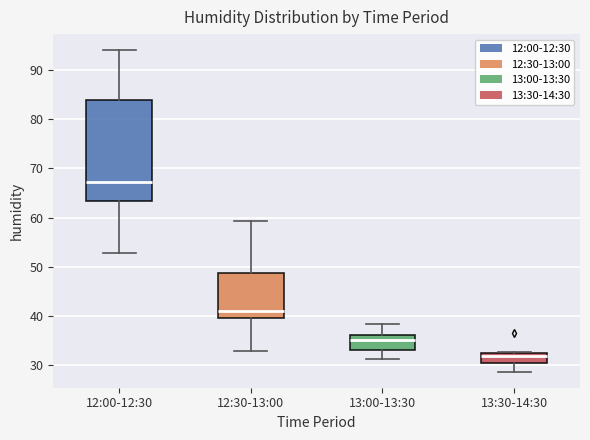

Reading left to right, read every box against the y-axis: the position of its median line, the range the box covers, and the ends of its whiskers. The values are not printed on the chart, so give them approximately, as read against the axis.

12:00-12:30: median 67, box 63 to 84, whiskers 53 to 94
12:30-13:00: median 41, box 40 to 49, whiskers 33 to 59
13:00-13:30: median 35, box 33 to 36, whiskers 31 to 38
13:30-14:30: median 32 (just below the box's upper edge), box 30 to 32, whiskers 29 to 33